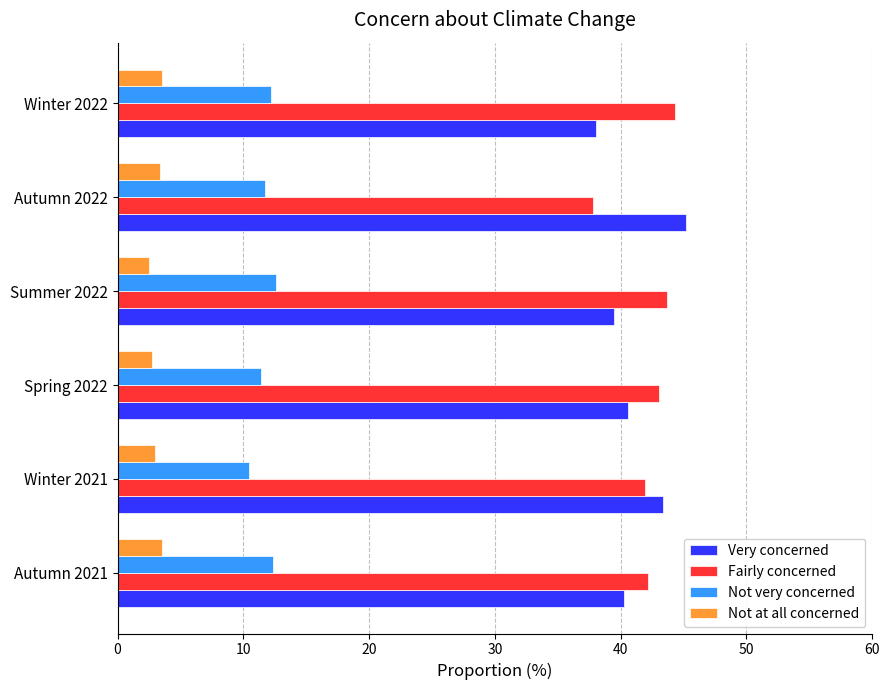

List the series in order of their peak value, lowest first.

Not at all concerned, Not very concerned, Fairly concerned, Very concerned